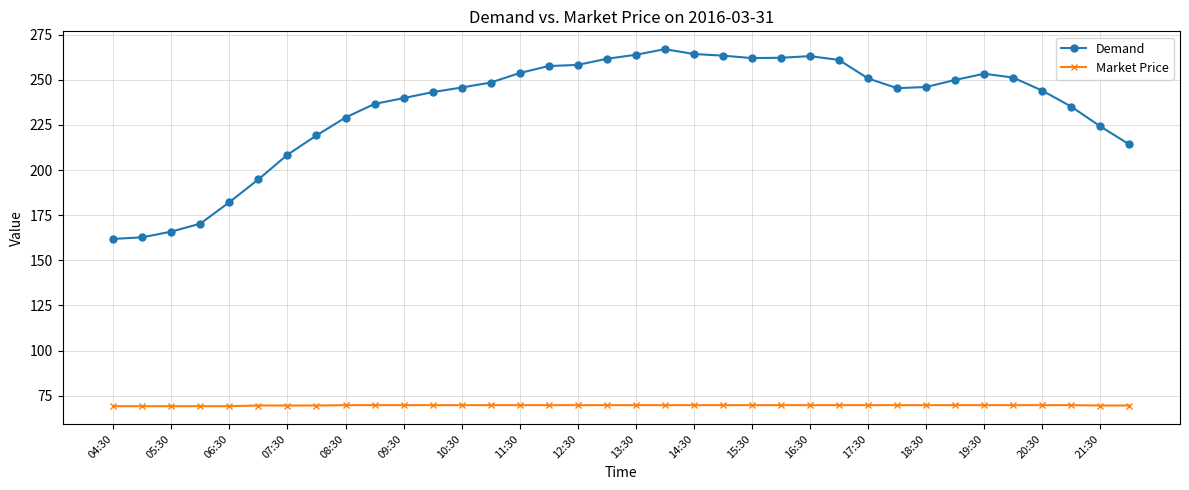

True or false: Demand has more than 0 interior local peaks.

True